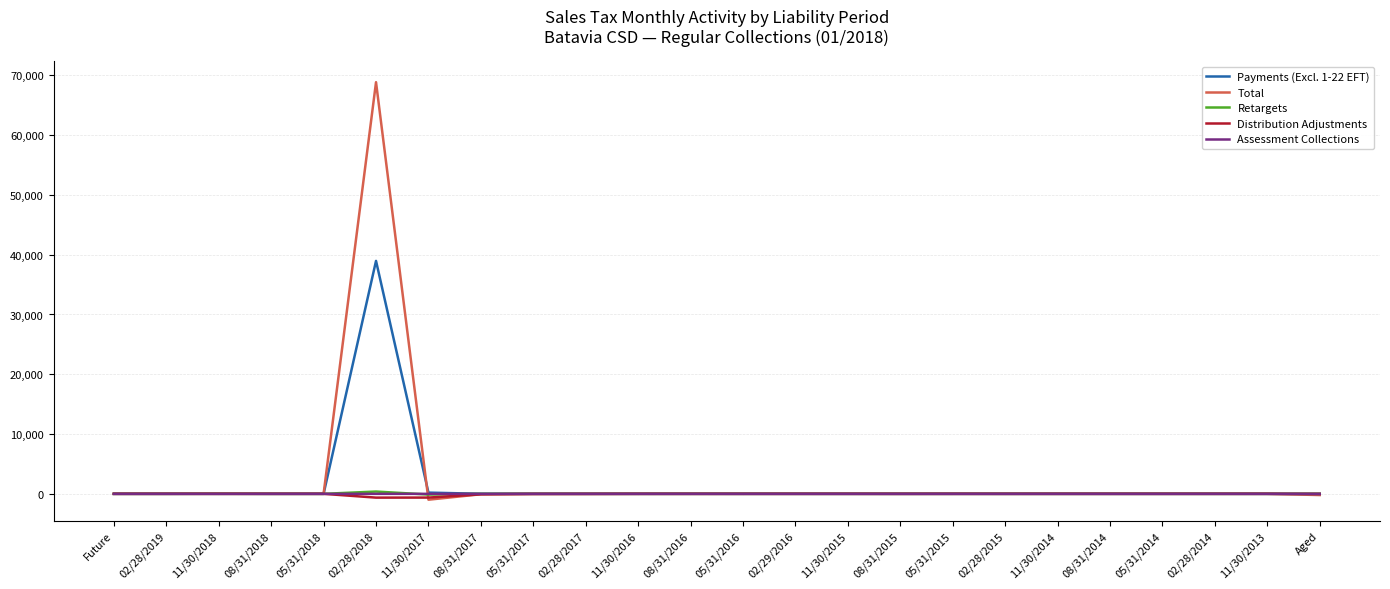

What is the maximum value shown in the chart?

68856.3